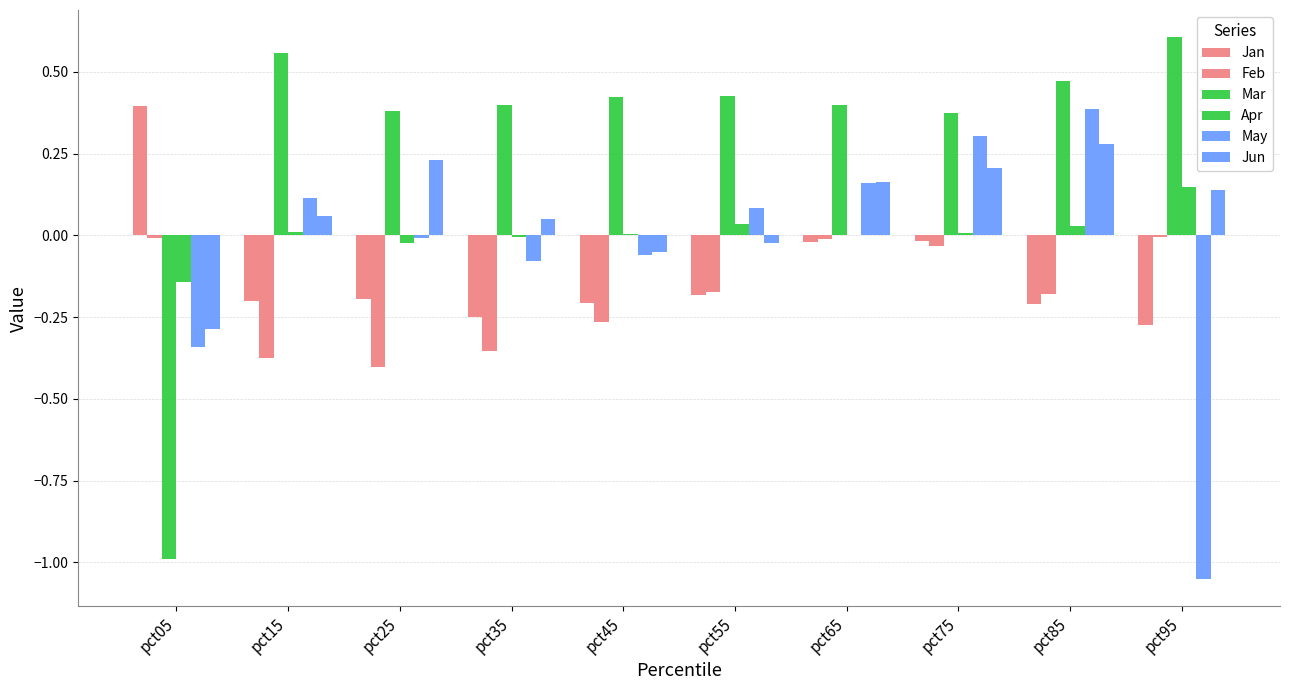

The Apr series shows -0.0 at pct35. True or false?

True